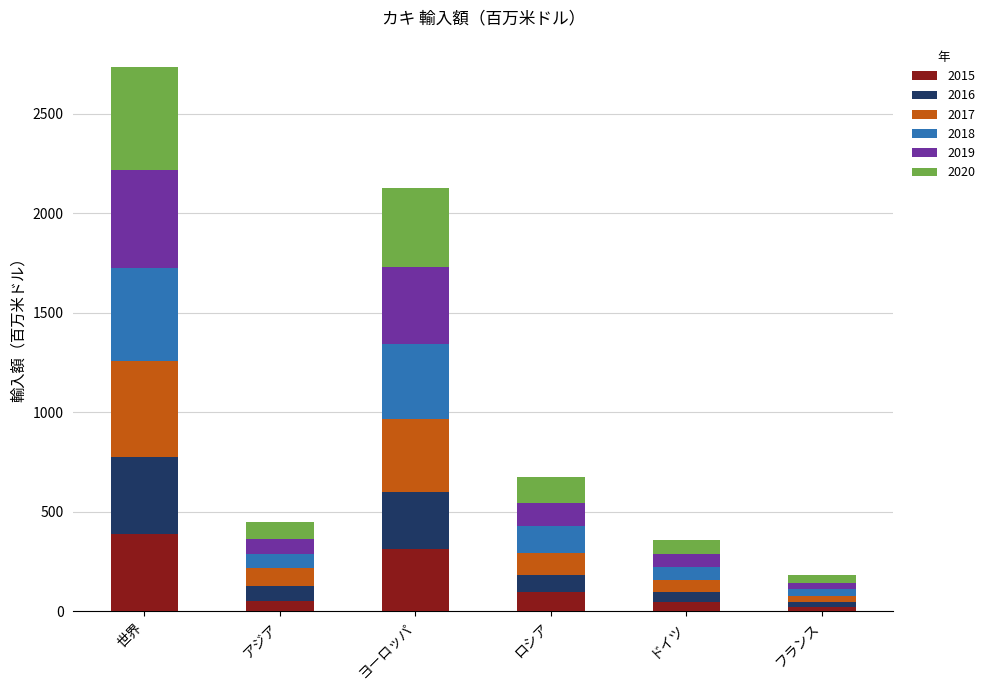

At which label does 2015 reach its peak?

世界